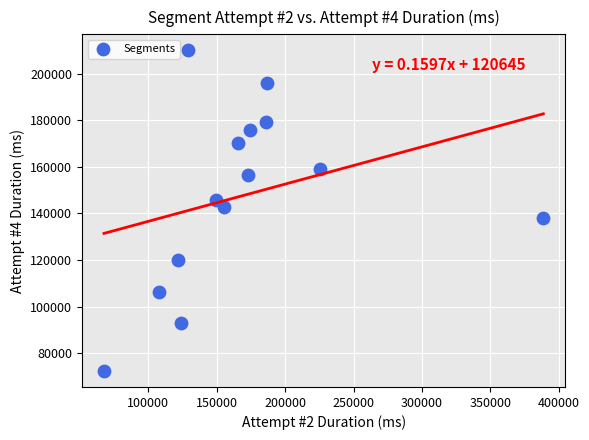

What is the range of X values (max minus min)?

321158